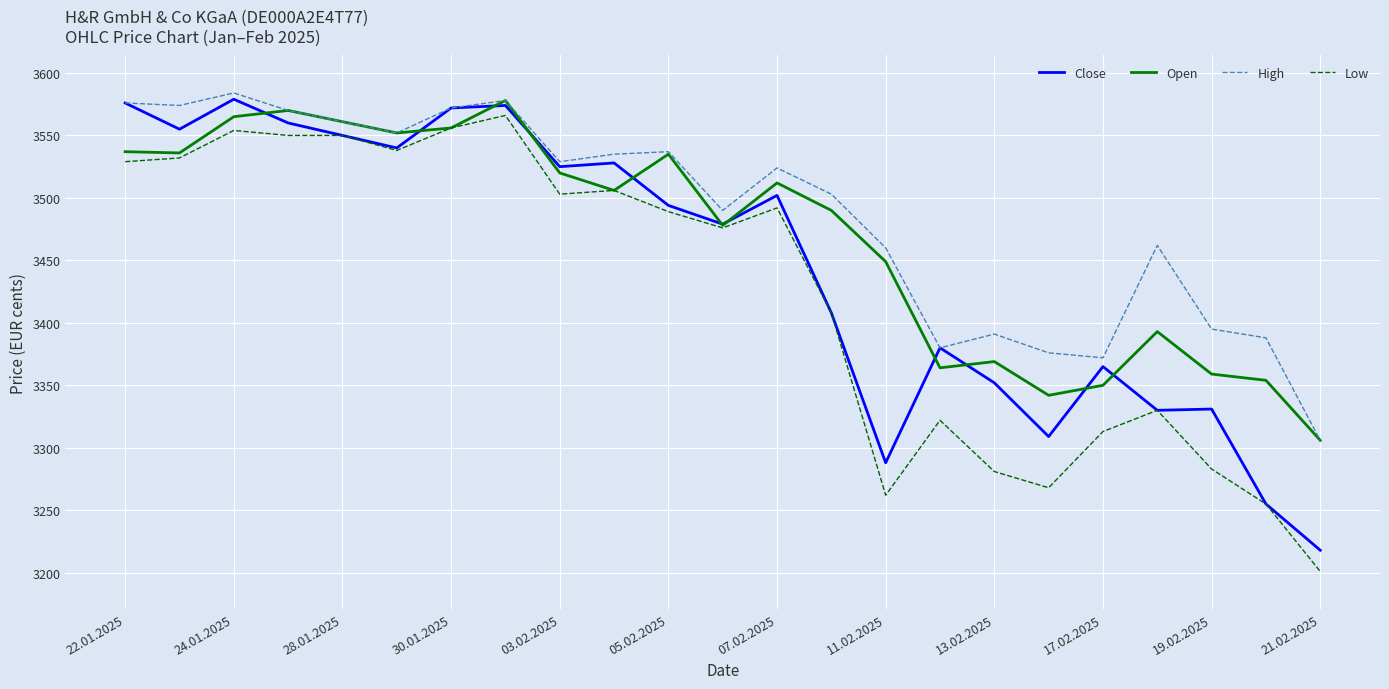

Which series has the largest total across all categories?

High